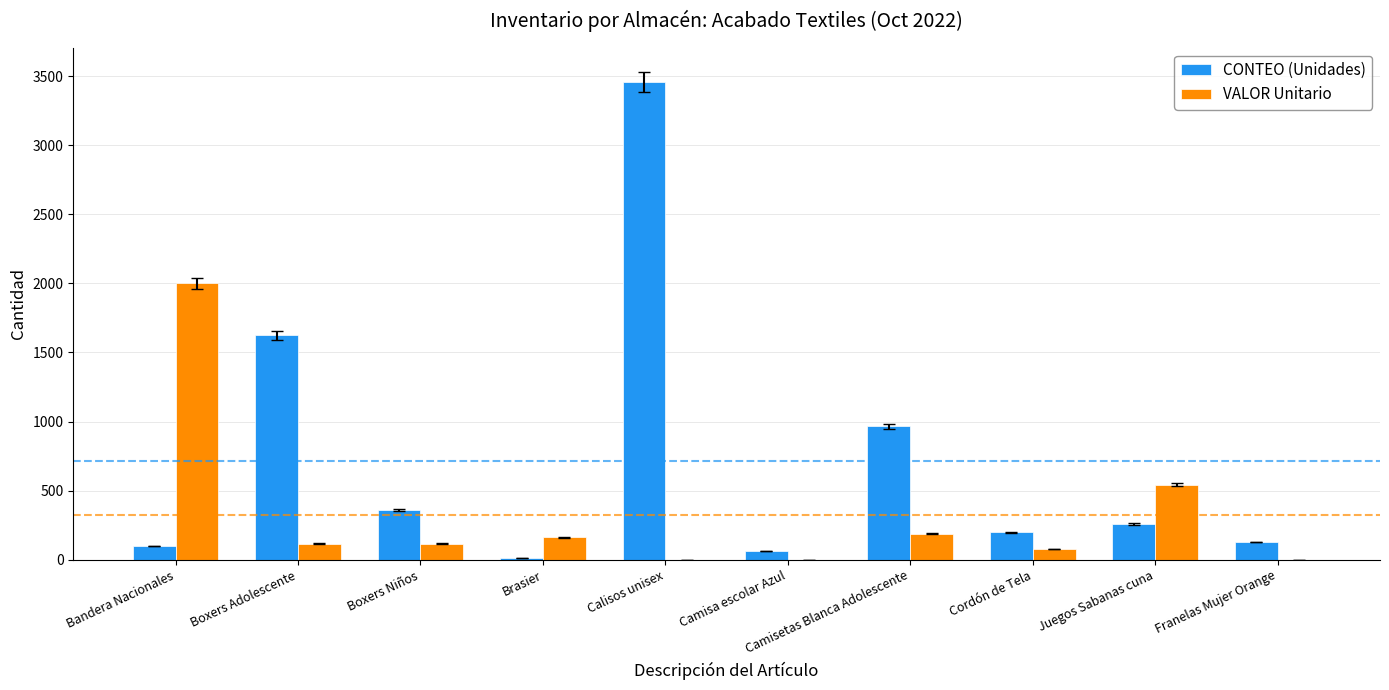

Is it true that CONTEO (Unidades) equals 2296.9 at Calisos unisex?

False